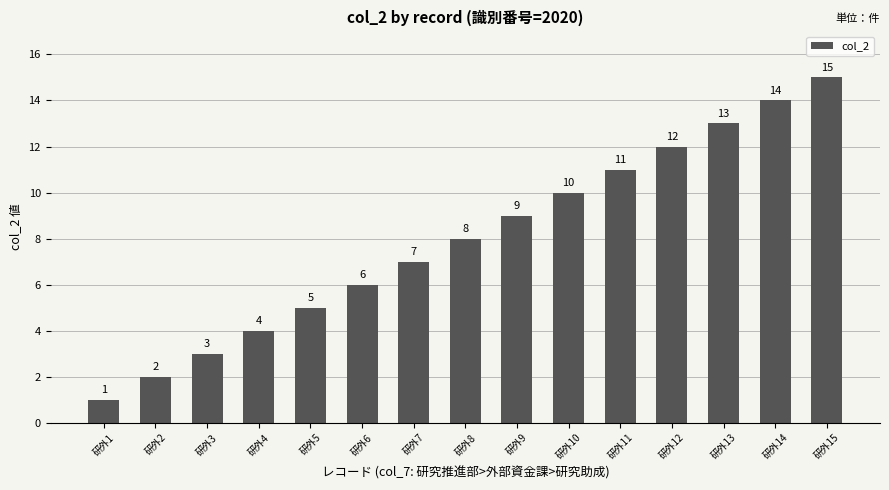

What is the maximum value shown in the chart?

15